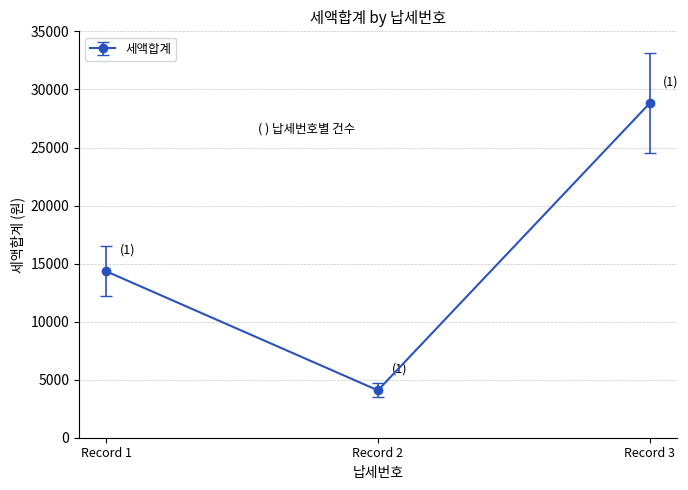

Rank the categories by value from highest to lowest.

Record 3, Record 1, Record 2